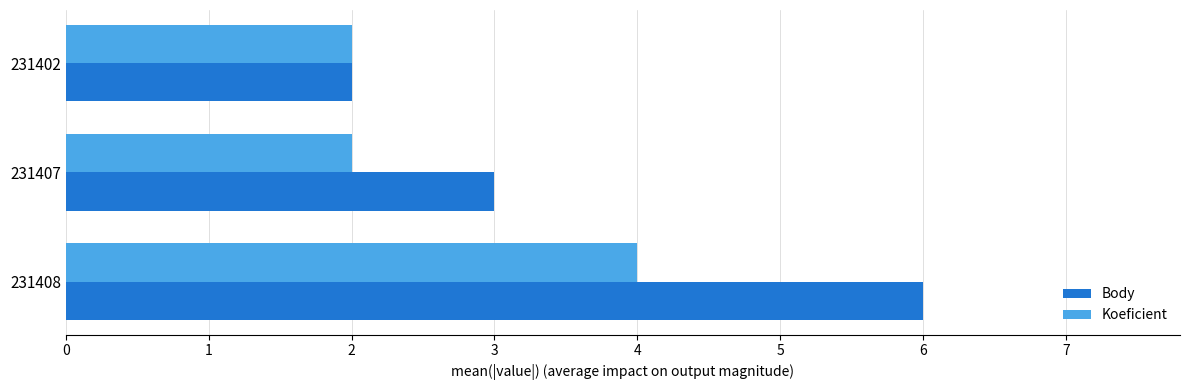

List the series in order of their peak value, lowest first.

Koeficient, Body